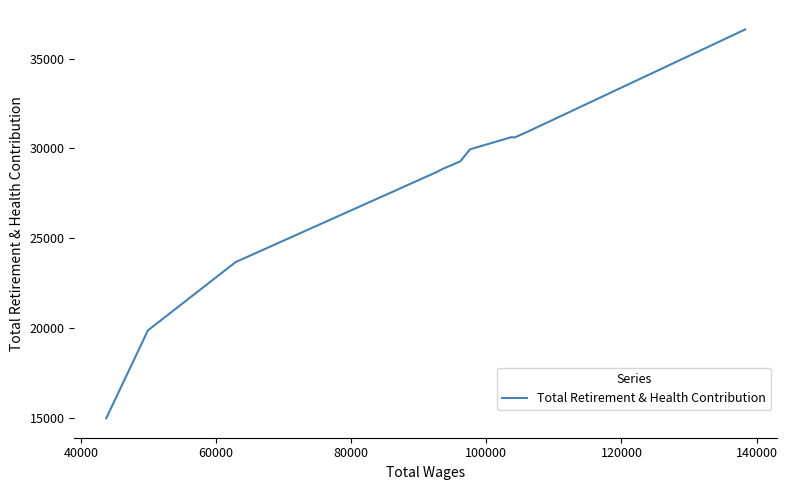

What is the greatest value displayed?

36624